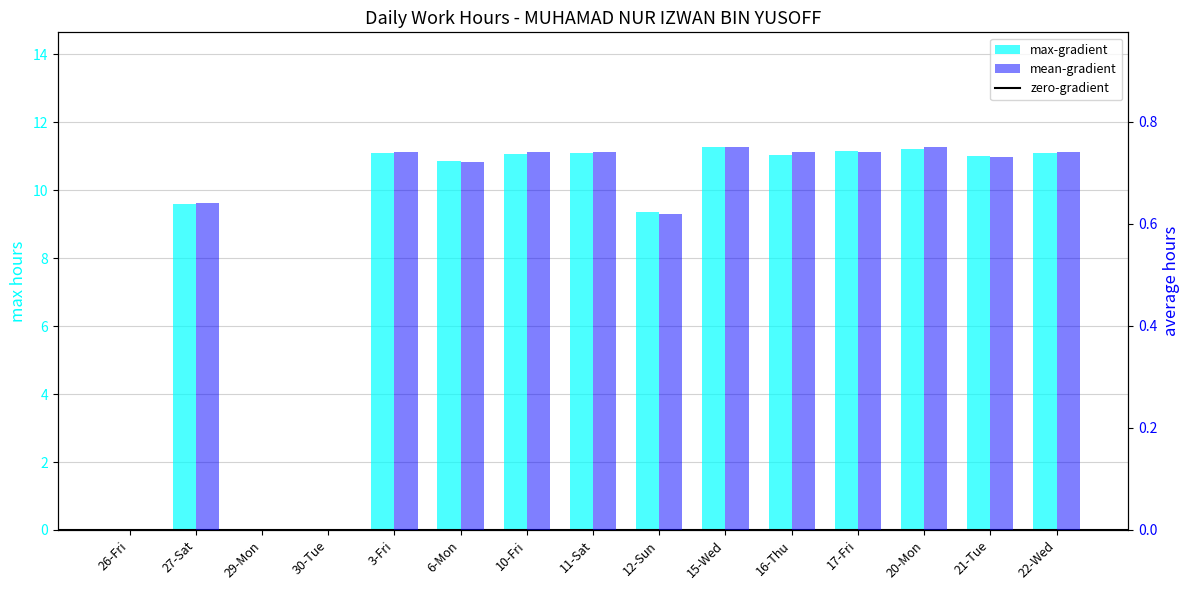

Which series has the widest spread of values?

max-gradient